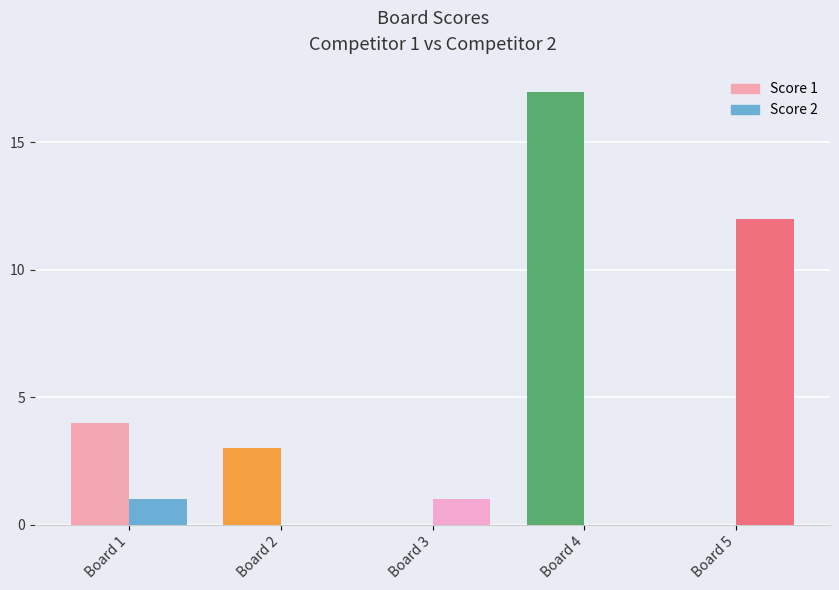

Which label corresponds to the largest value in the chart?

Board 4